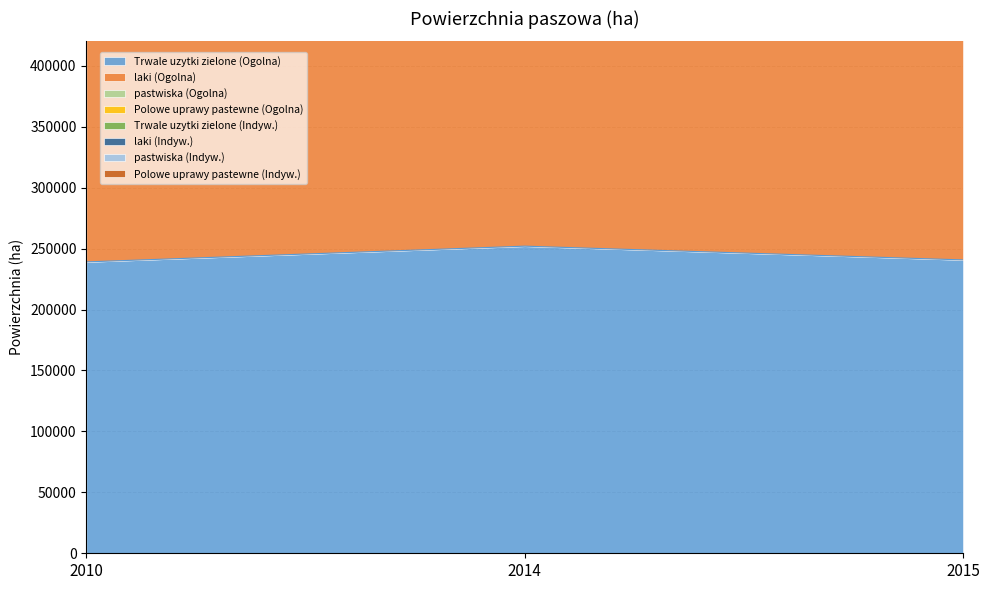

Between 2015 and 2010, which is larger?

2015